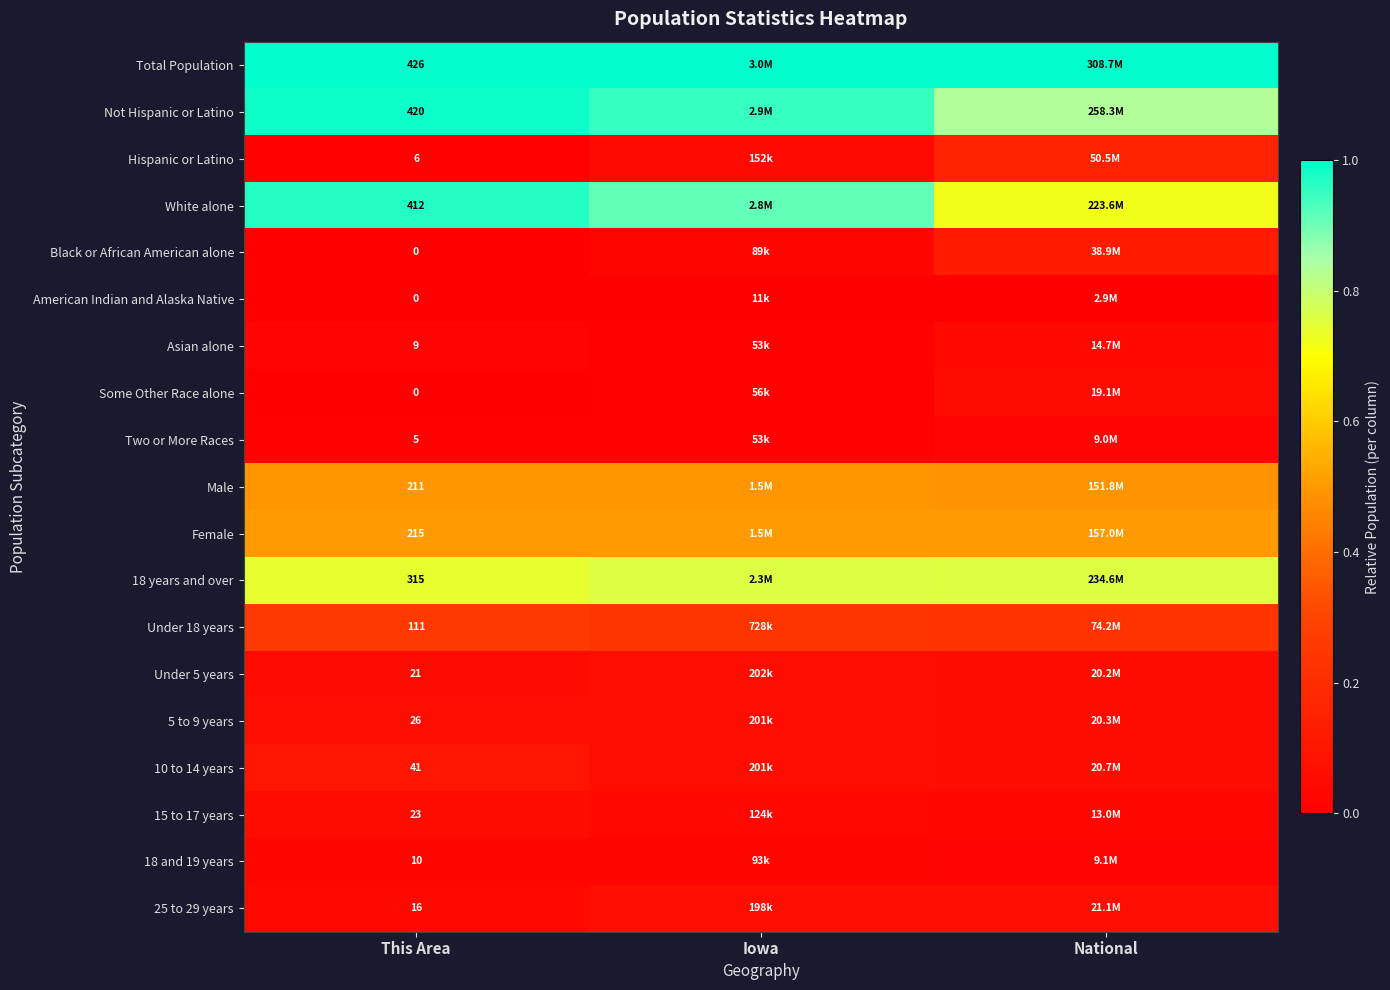

Is the value of 5 to 9 years at This Area greater than the value of Total Population at This Area?

No